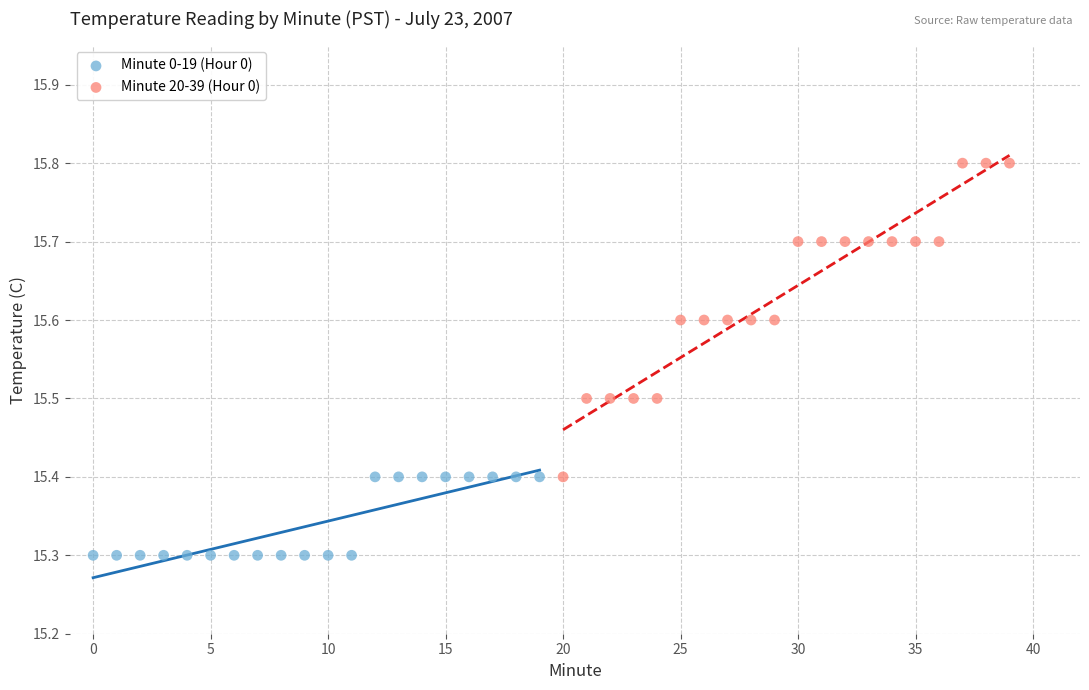

Which series contains the lowest Y value?

Minute 0-19 (Hour 0)